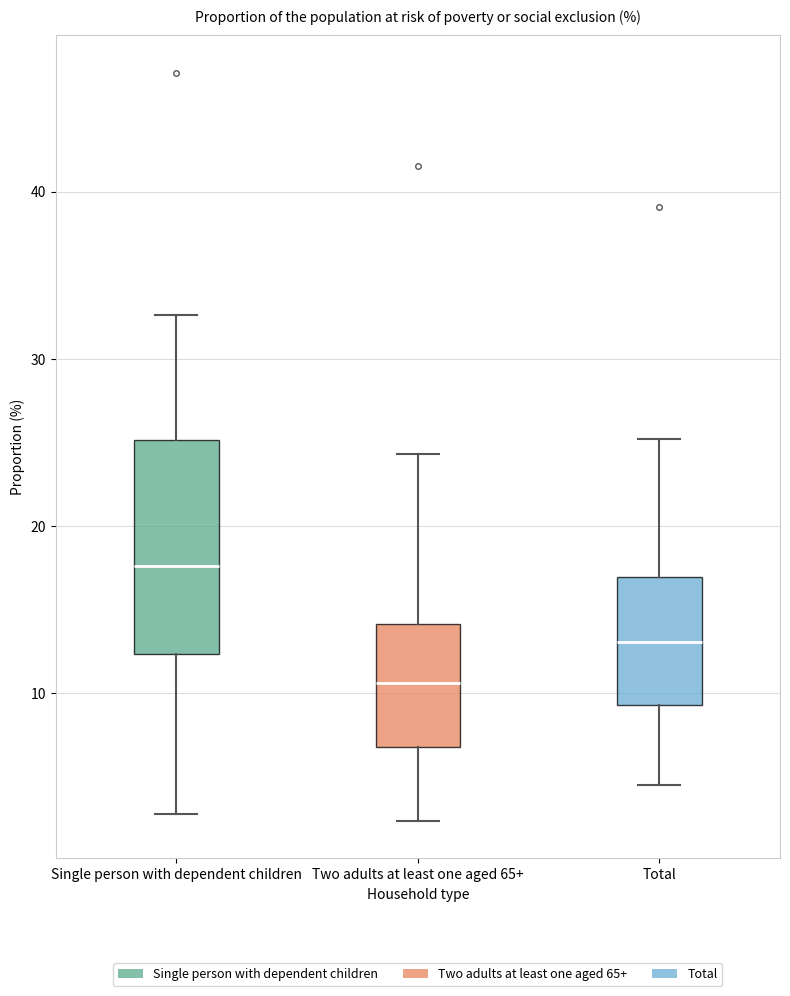

Reading left to right, transcribe this box plot: for each box, give where its median line is, the range the box spans, and where its two whiskers end, as read against the y-axis. The values are not printed on the chart, so give them approximately, as read against the axis.

Single person with dependent children: median 18, box 12 to 25, whiskers 3 to 33
Two adults at least one aged 65+: median 11, box 7 to 14, whiskers 2 to 24
Total: median 13, box 9 to 17, whiskers 5 to 25